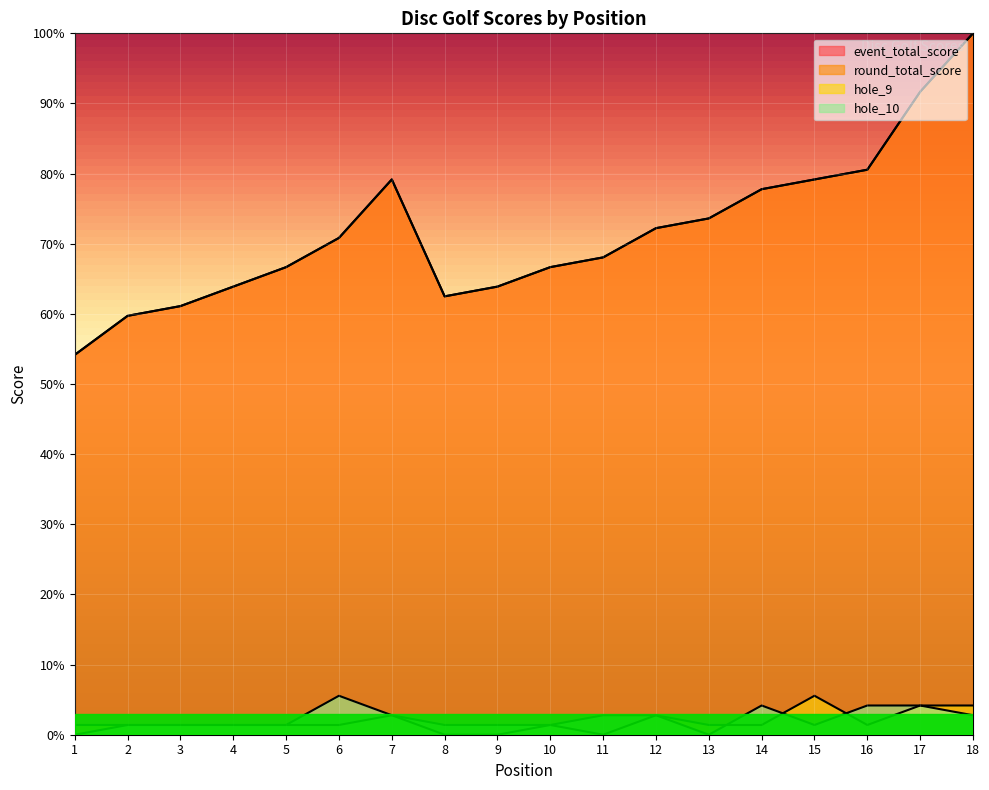

Which series has the largest total across all categories?

event_total_score